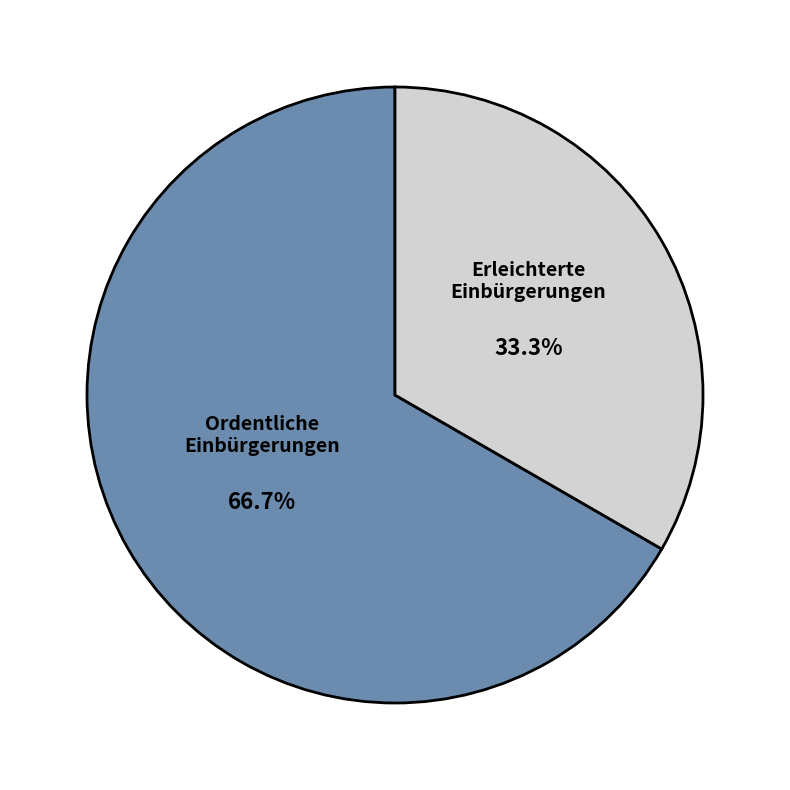

To the nearest percent, what portion does Ordentliche Einbürgerungen represent?

67%